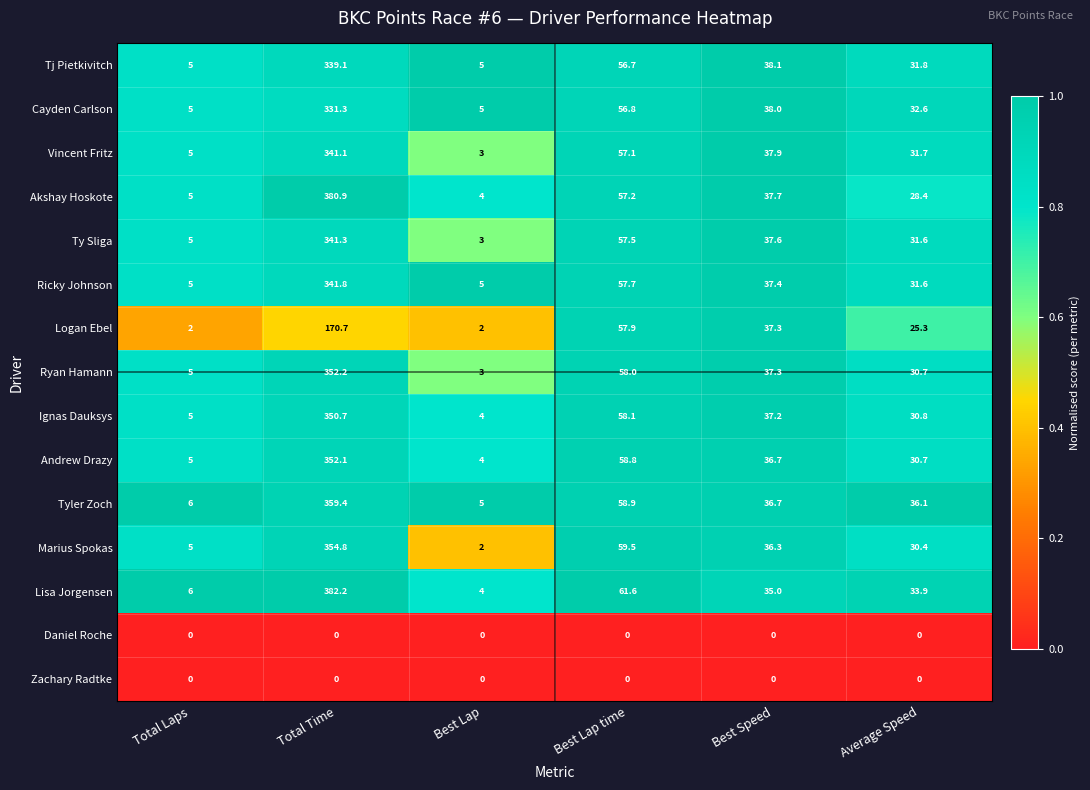

At which category is the sum across all series the highest?

Total Time